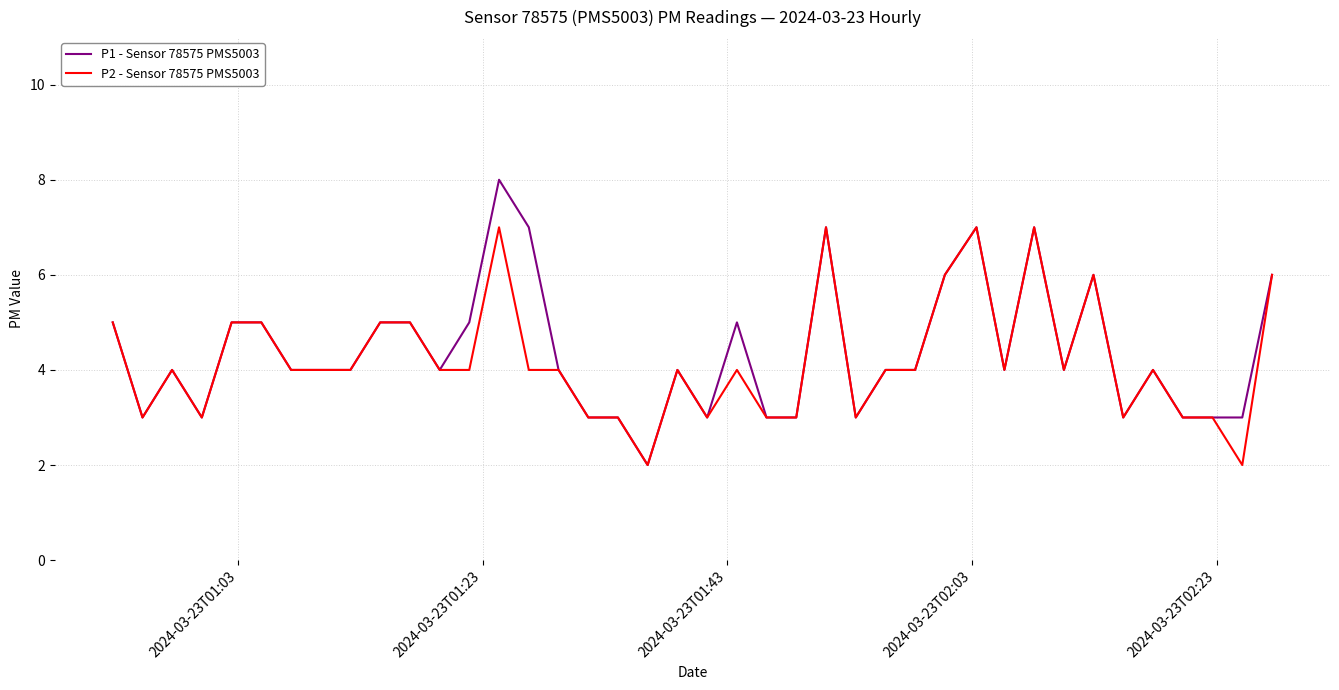

What is the sum of all P1 - Sensor 78575 PMS5003 values?

175